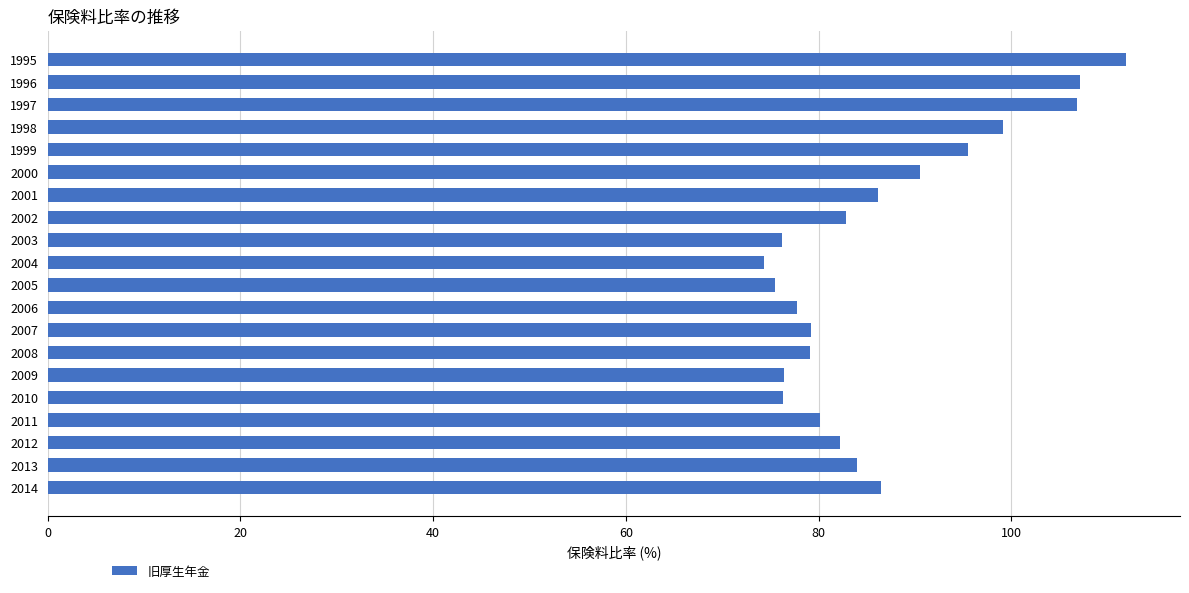

Approximately how many times larger is the value at 2002 compared to 1996?

0.8